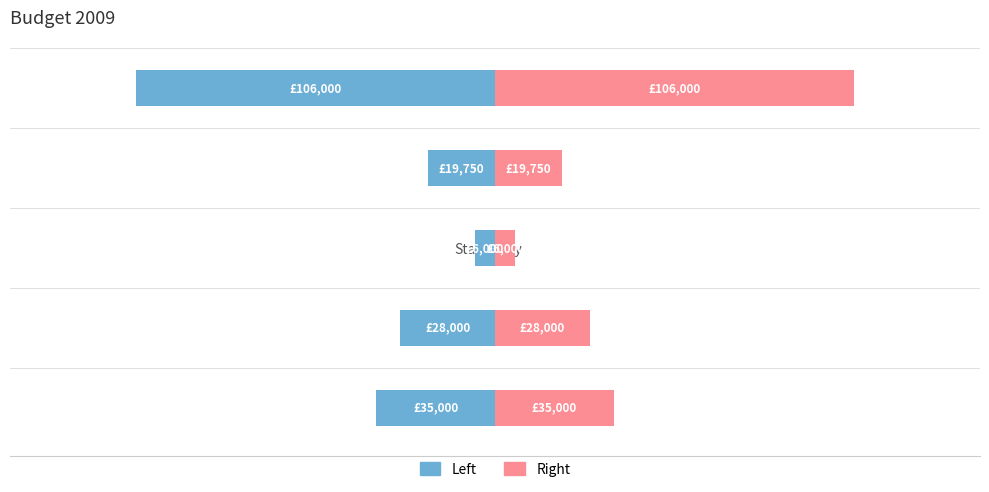

What is the difference between the Amount (£)  values at Computer Rental and Stationery?

13750